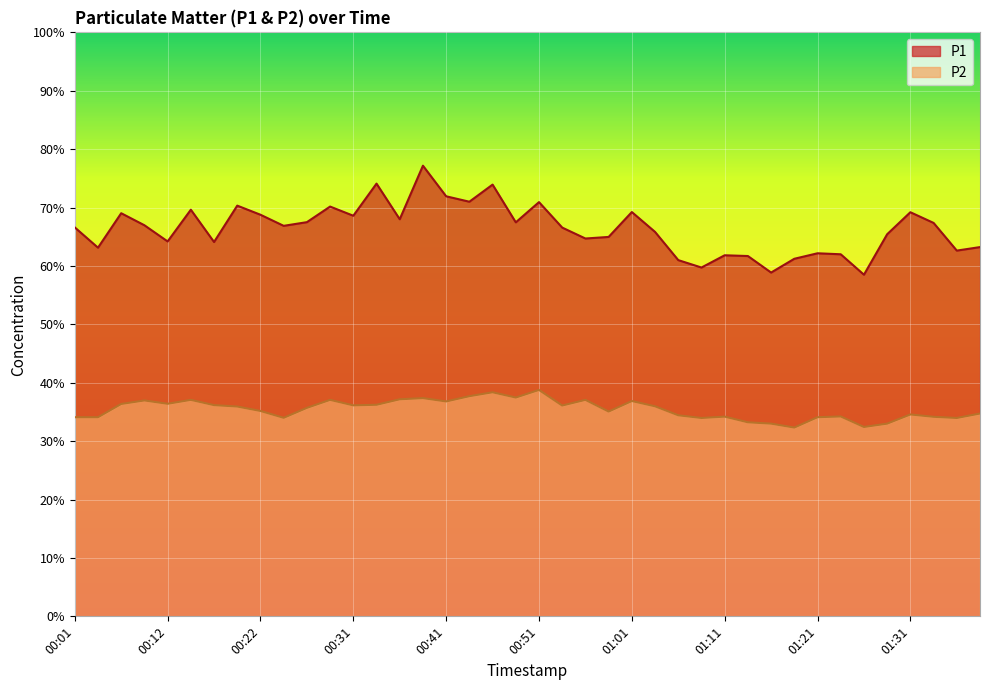

True or false: P1 and P2 cross at least once.

False